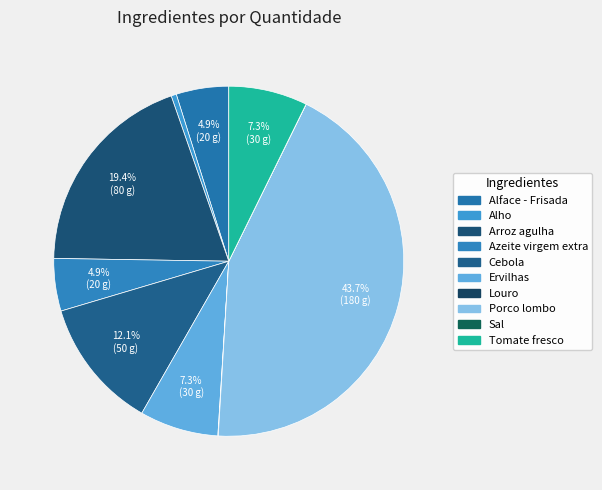

What portion of the pie excludes Cebola?

87.9%